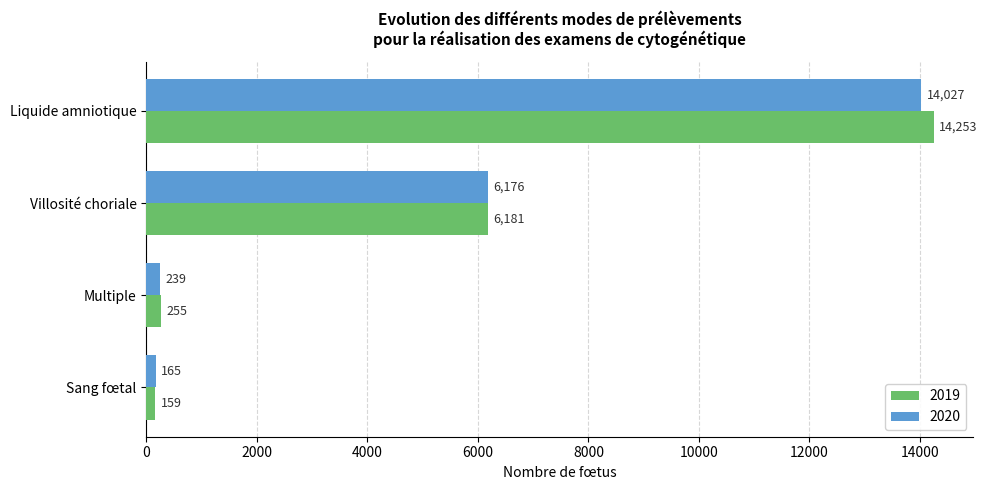

The 2019 series shows 14253 at Liquide amniotique. True or false?

True